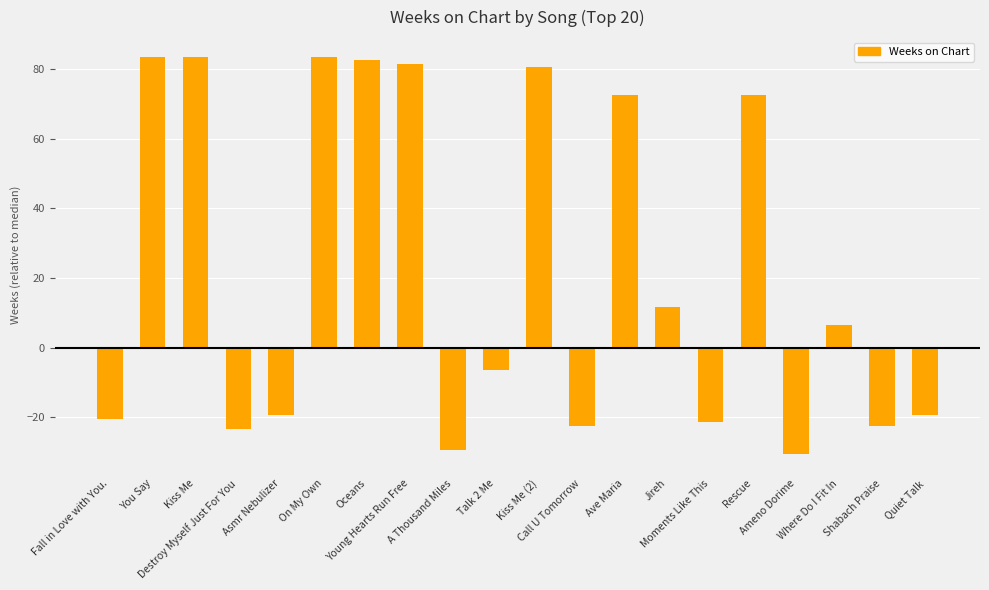

What is the label of the 20th bar from the left?

Quiet Talk